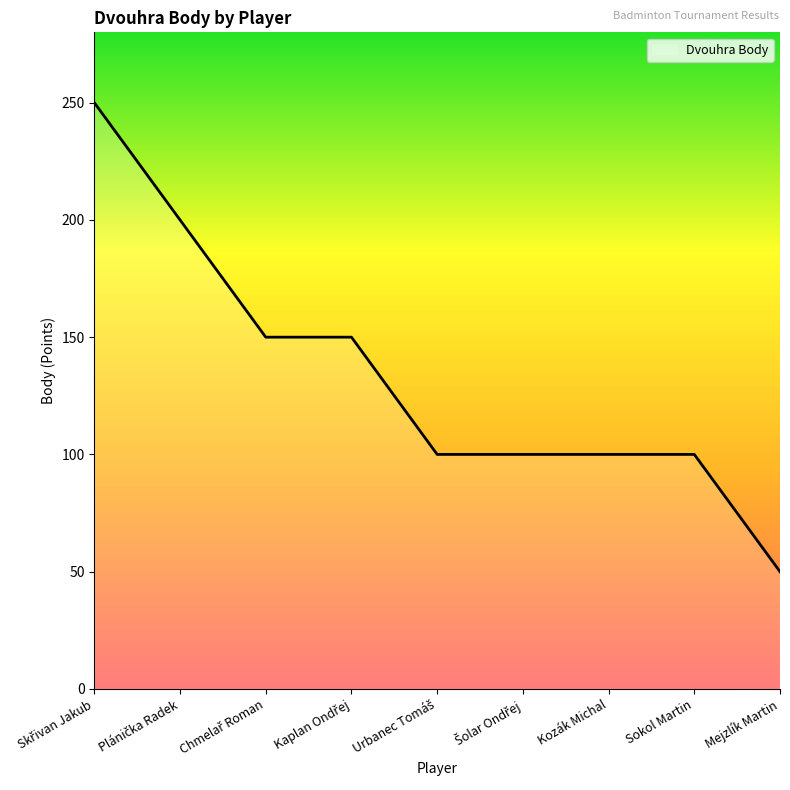

At which label is the value closest to 150?

Chmelař Roman